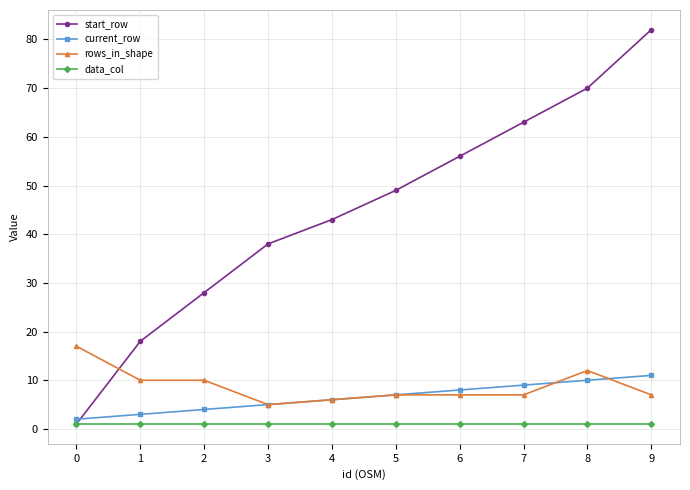

What is the approximate value of rows_in_shape at 8?

12